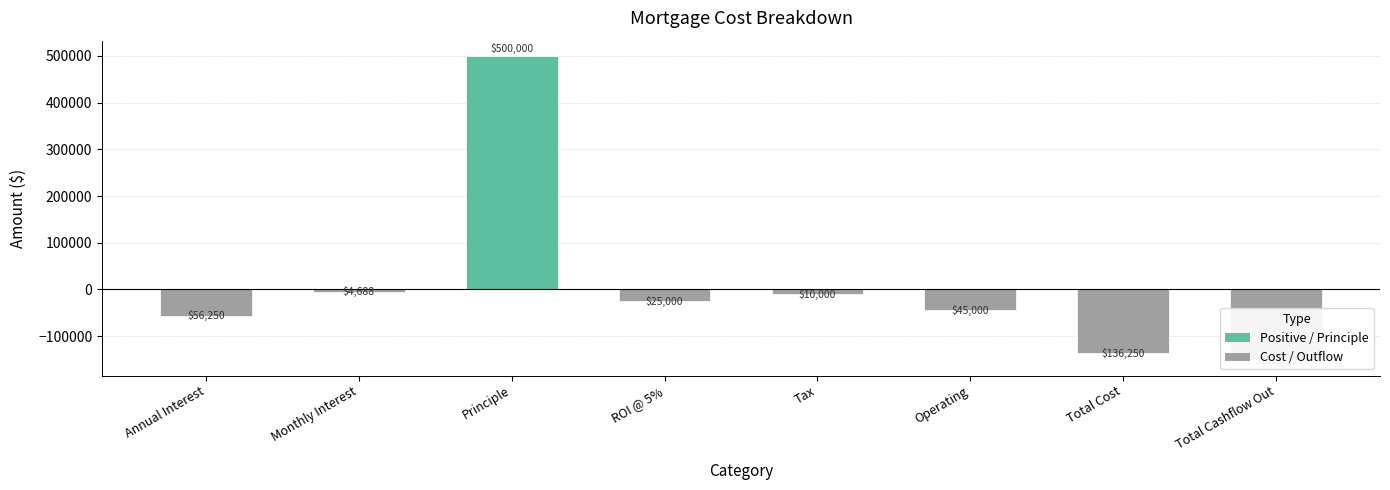

How many values are below zero?

7